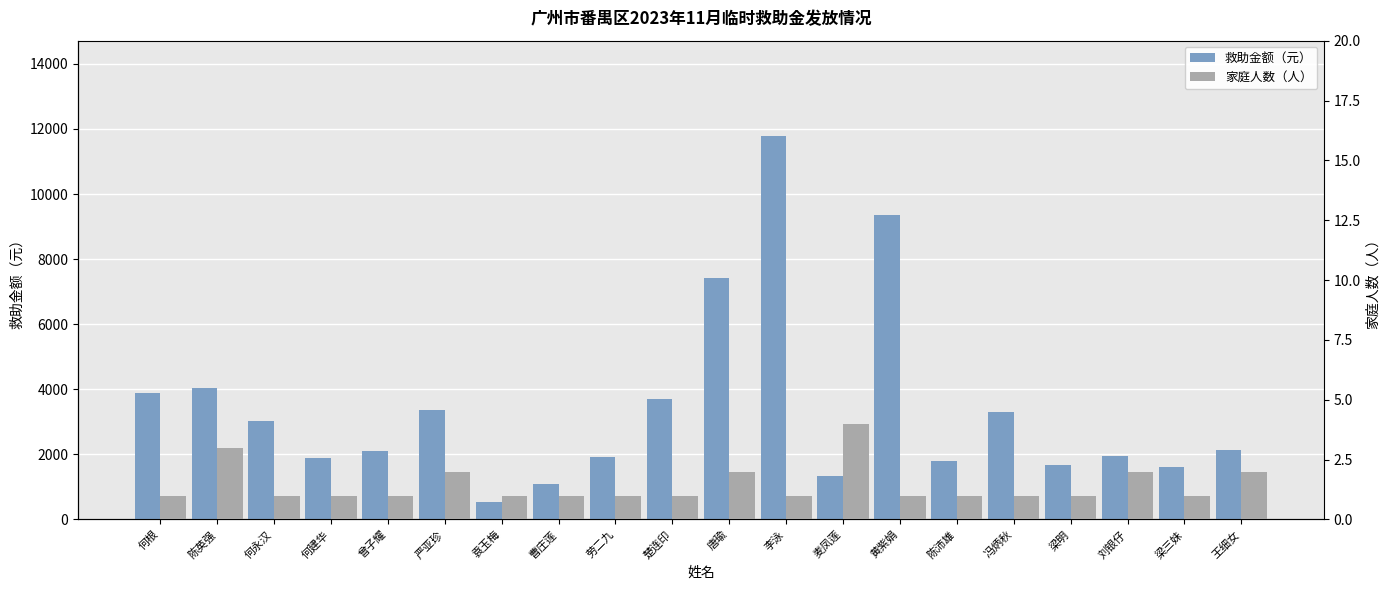

How many values in the 家庭人数（人） series exceed 1?

6